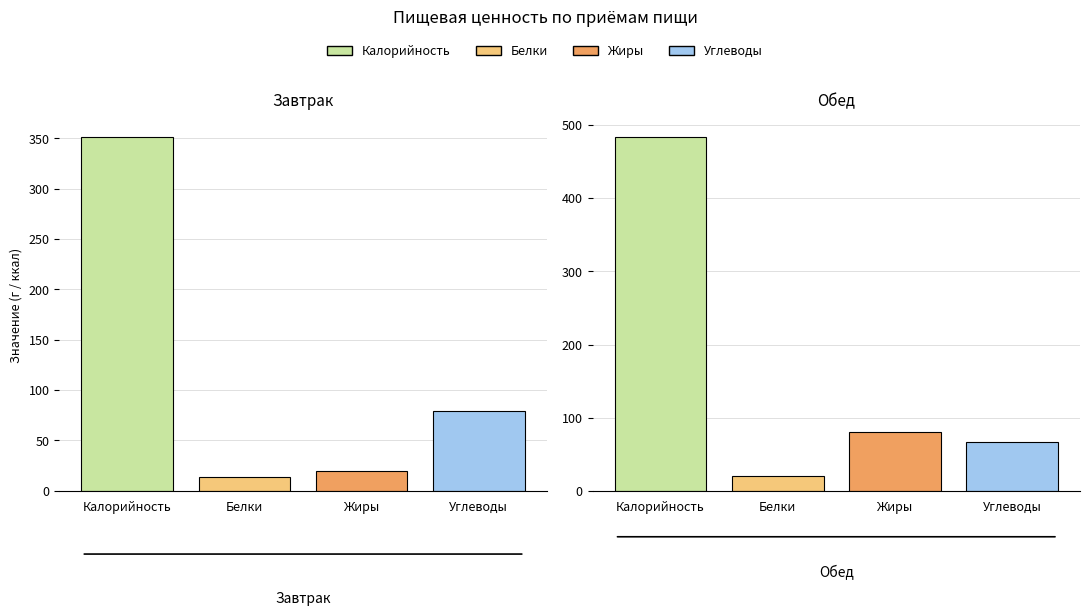

What is the difference between the maximum and minimum values in the Белки series?

5.9